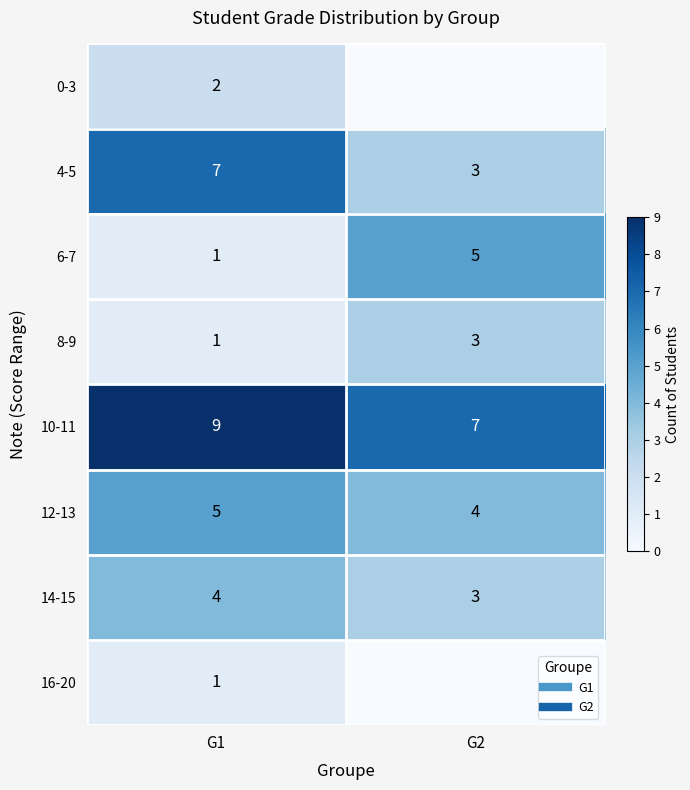

What is the difference between the 0-3 values at G2 and G1?

2